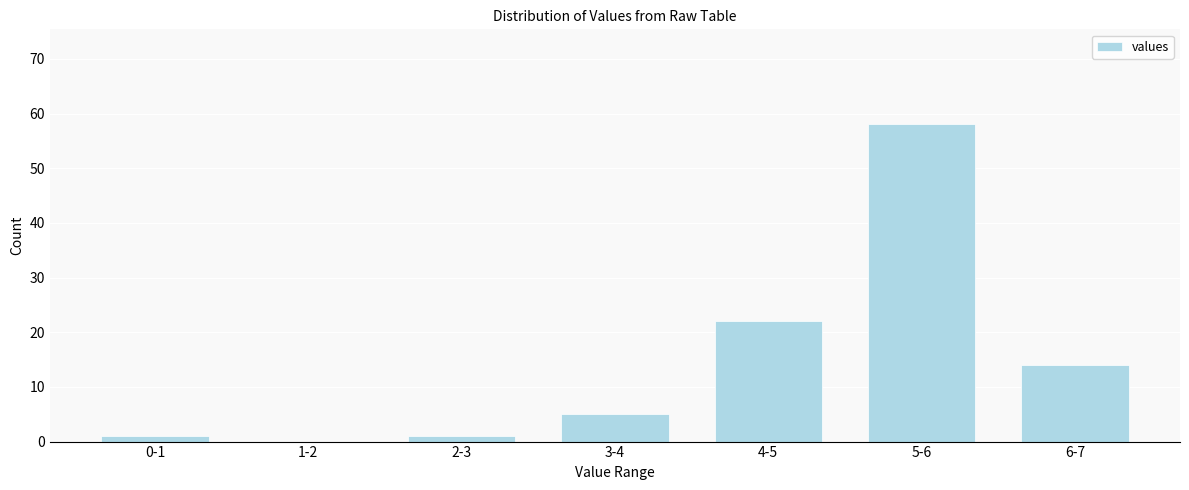

Reading left to right, list all the values displayed in this chart.

0-1=1	1-2=0	2-3=1	3-4=5	4-5=22	5-6=58	6-7=14